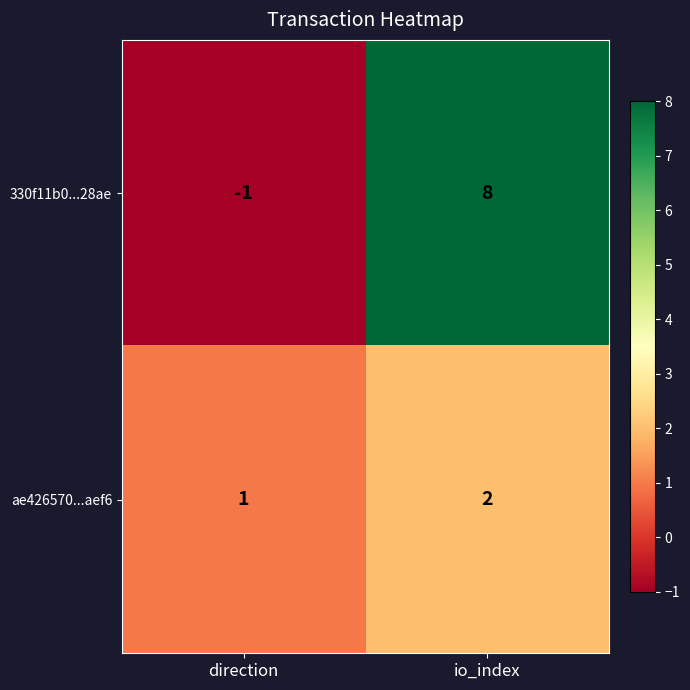

True or false: 330f11b0...28ae has a value of 12 at io_index.

False